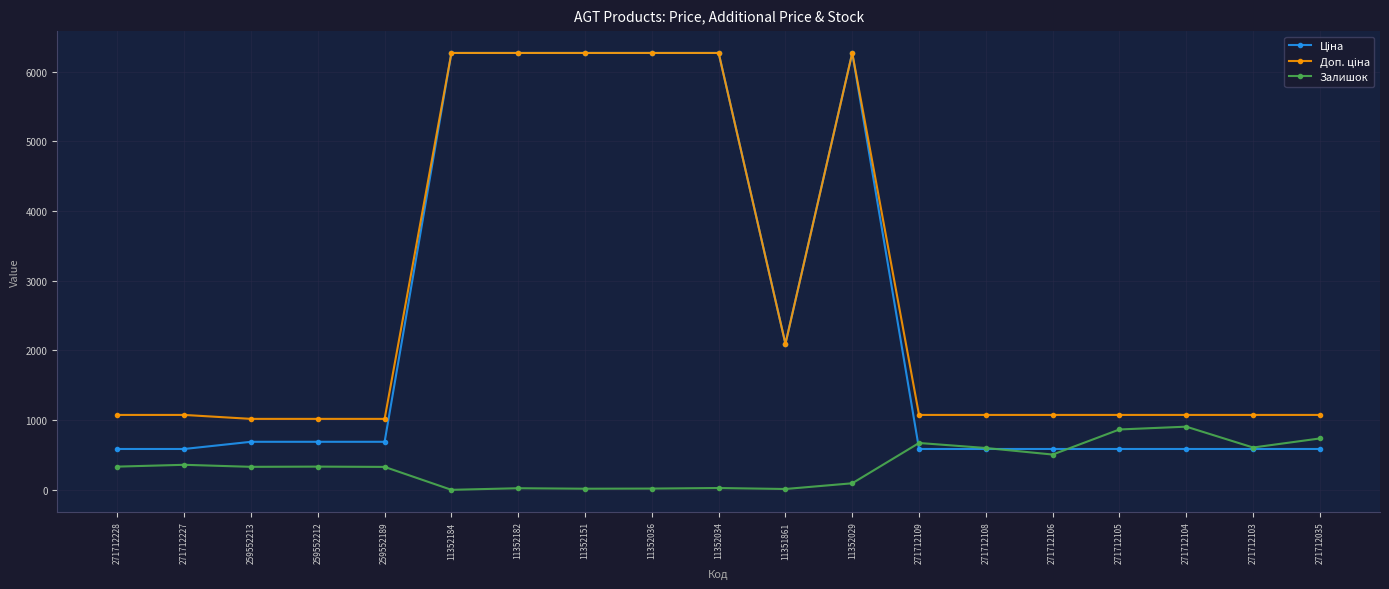

True or false: Залишок has more than 2 points higher than both neighbors.

True